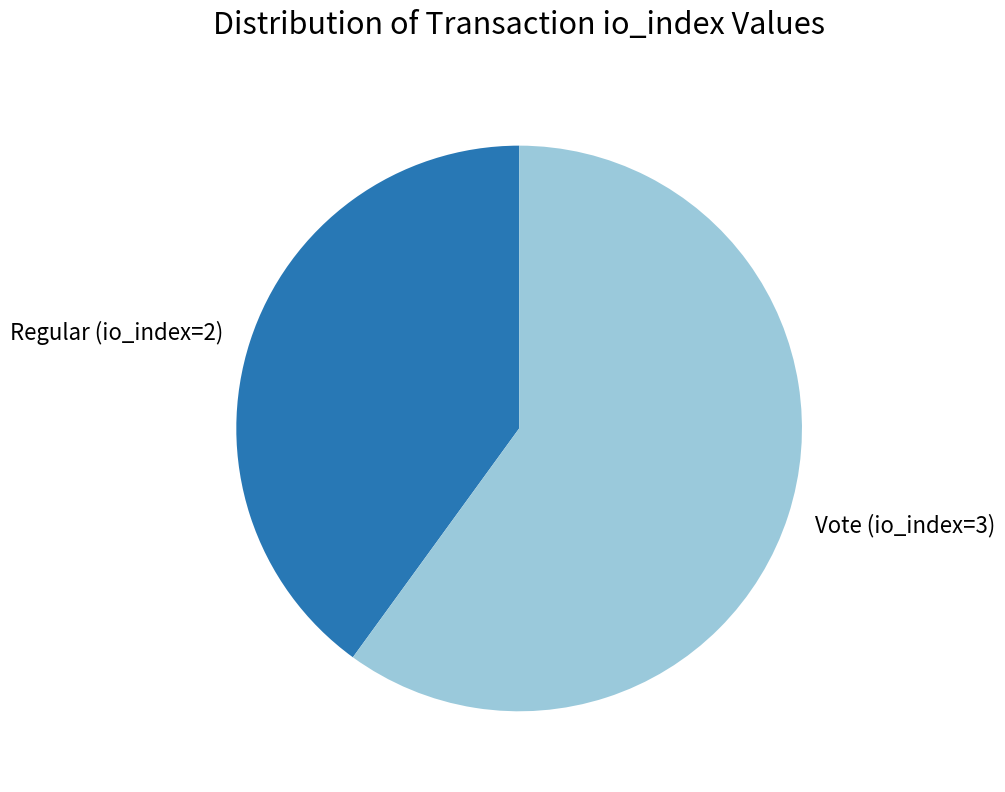

What is the ratio of the value at Vote (io_index=3) to the value at Regular (io_index=2)?

1.5